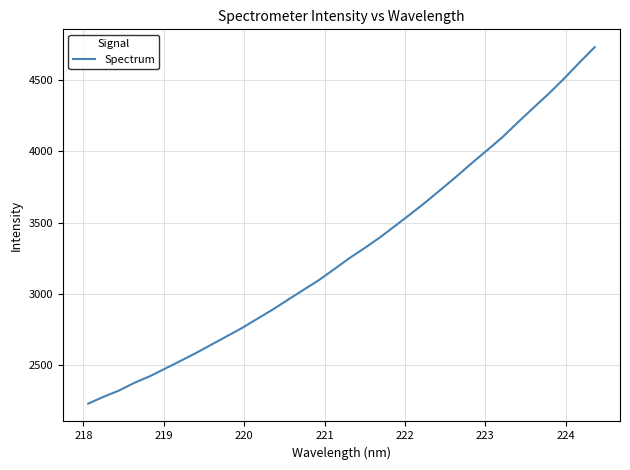

What is the smallest value displayed?

2231.7